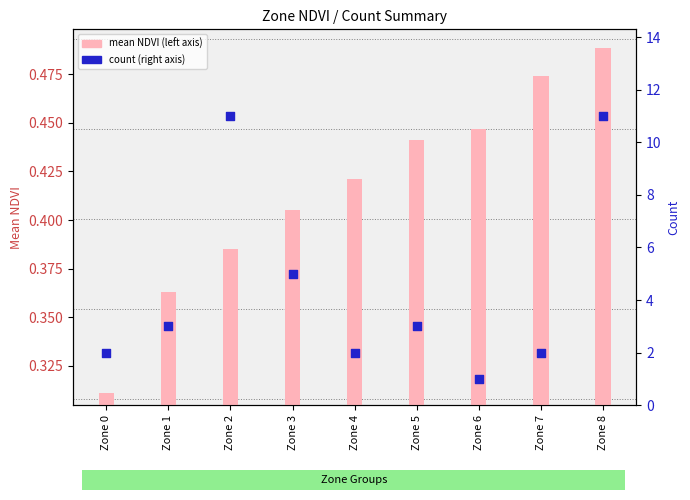

Which series has the largest total across all categories?

count